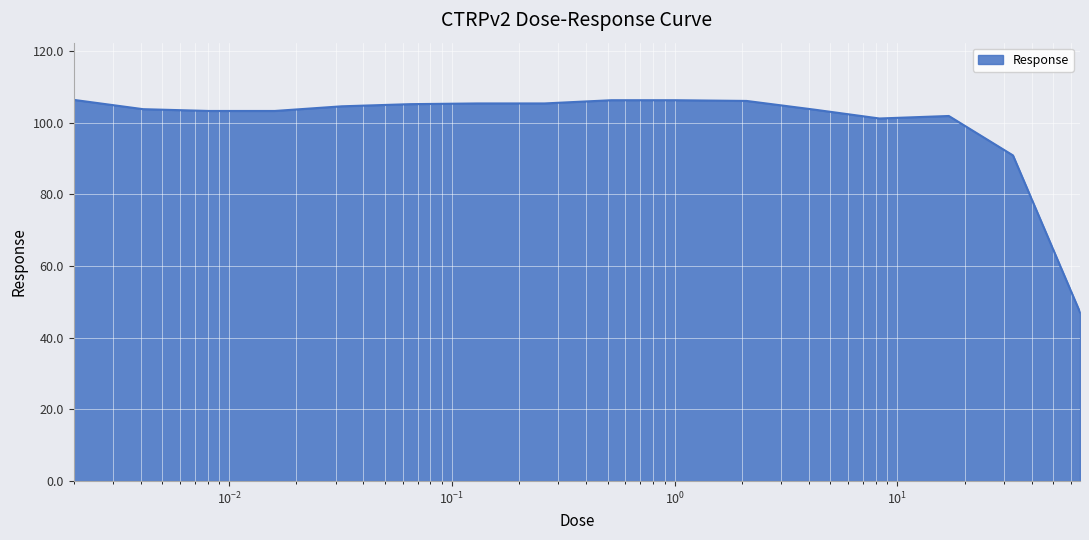

What is the difference between the maximum and minimum values?

59.3